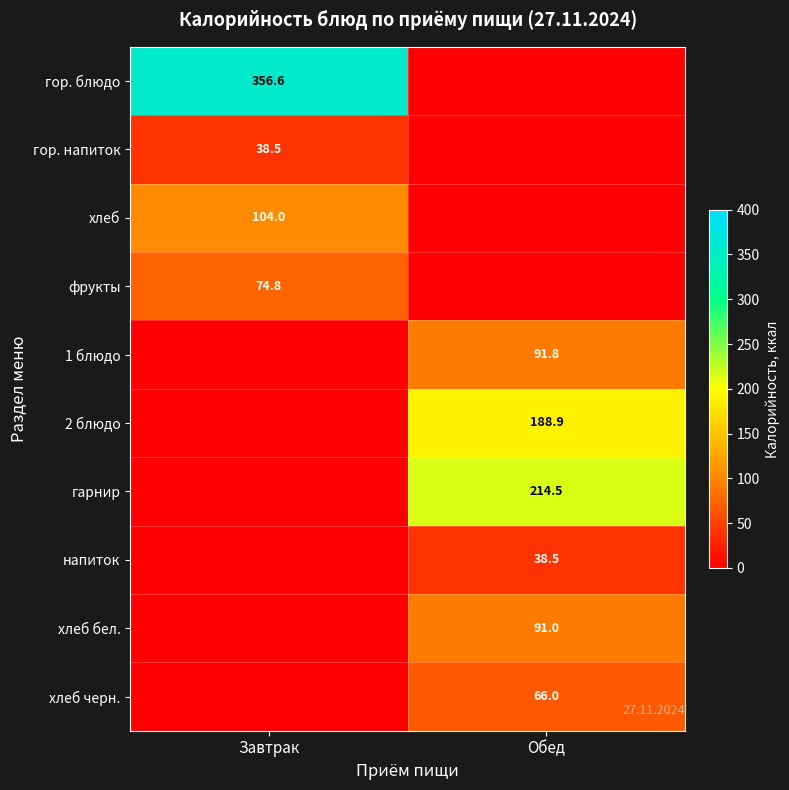

The value of 2 блюдо at Обед is 188.9. True or false?

True